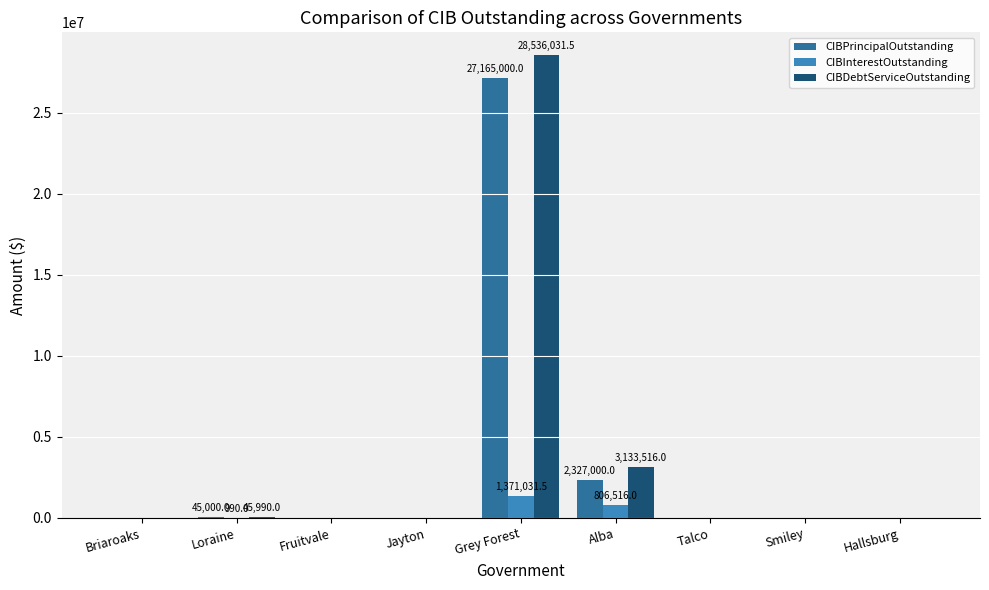

Which category has the highest value across all series?

Grey Forest